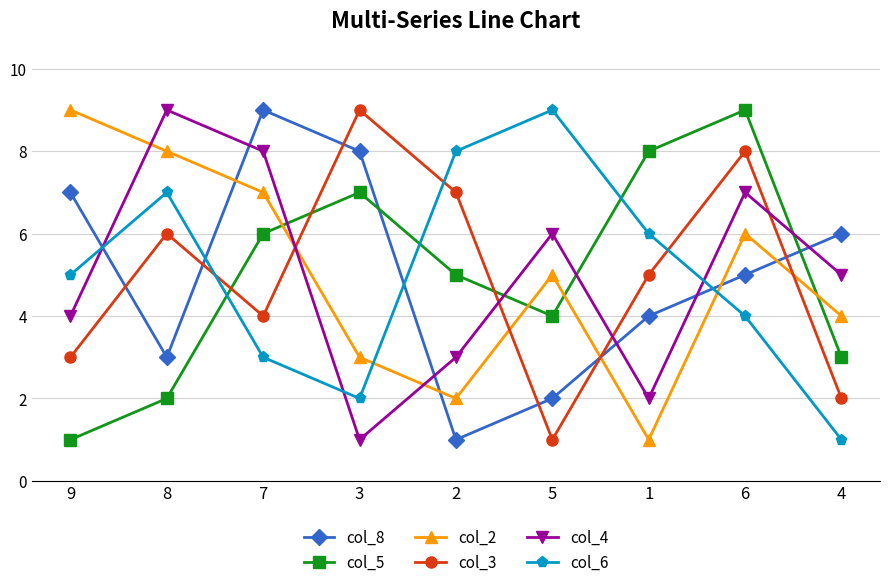

How many distinct data groups are displayed?

6